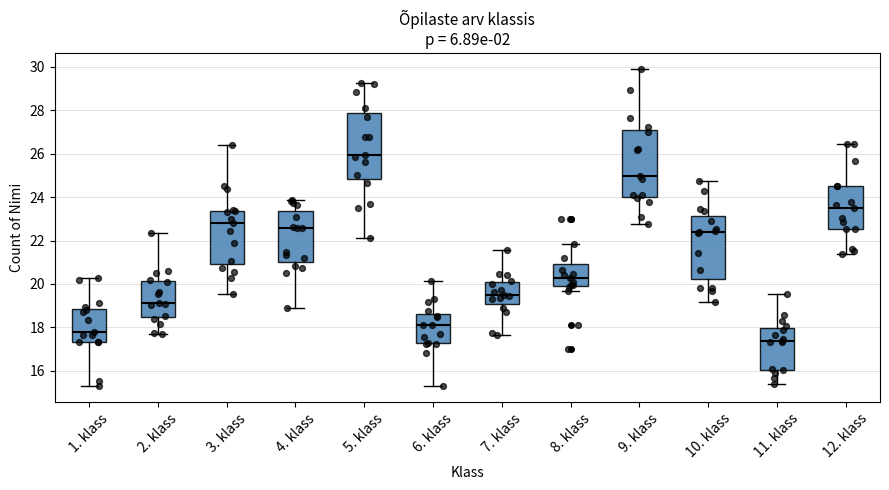

Which box's median line is the highest?

5. klass